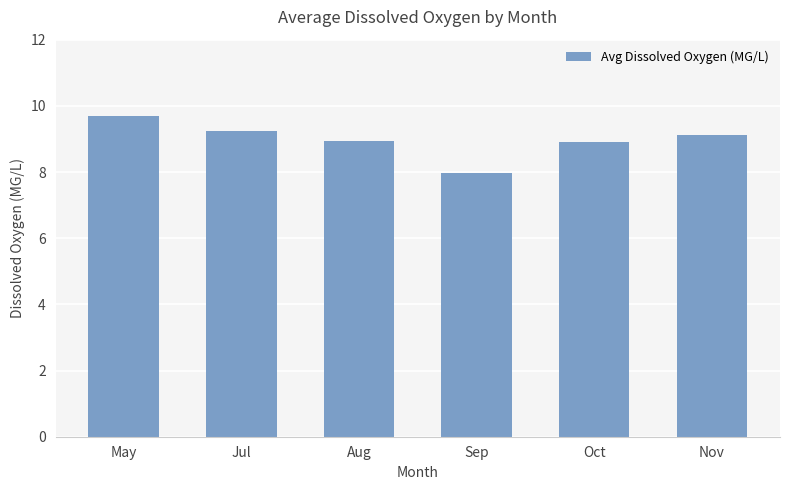

What is the sum of all values?

53.9